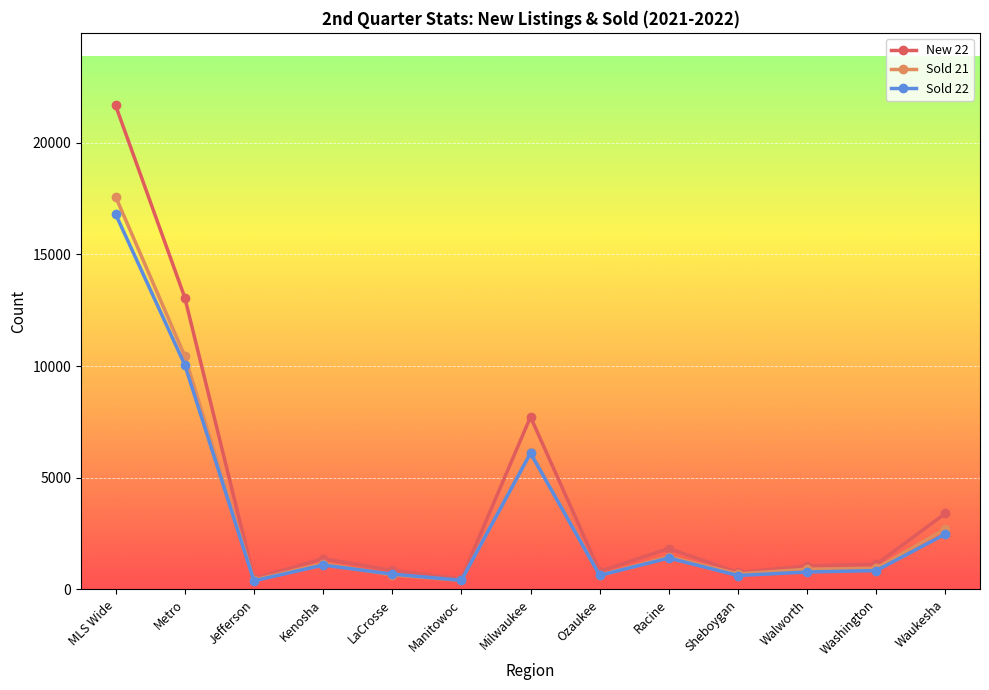

What is the difference between the New 22 values at Ozaukee and Waukesha?

2600